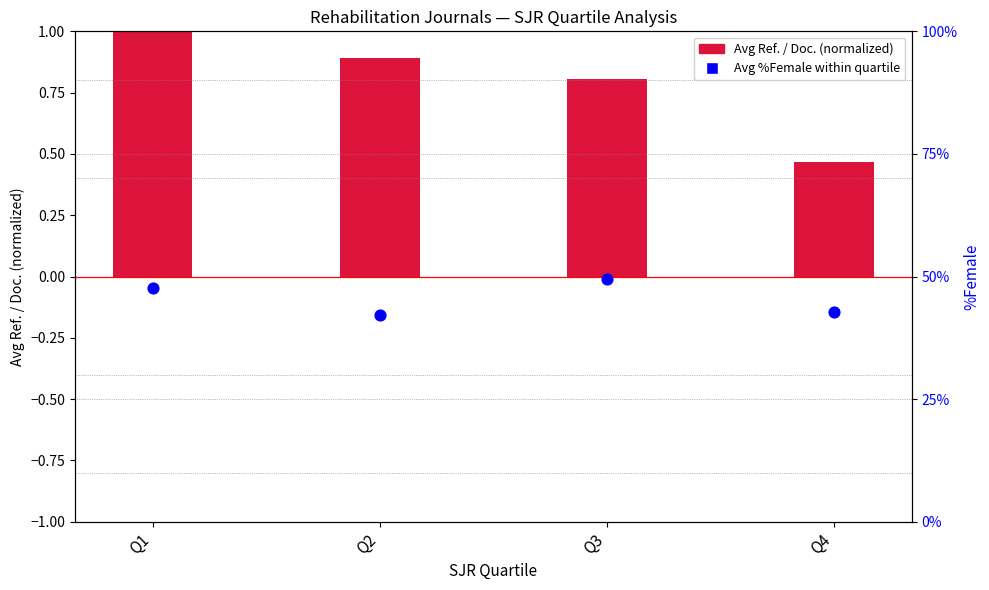

Which series contains the lowest Y value?

Avg Ref. / Doc. (normalized)